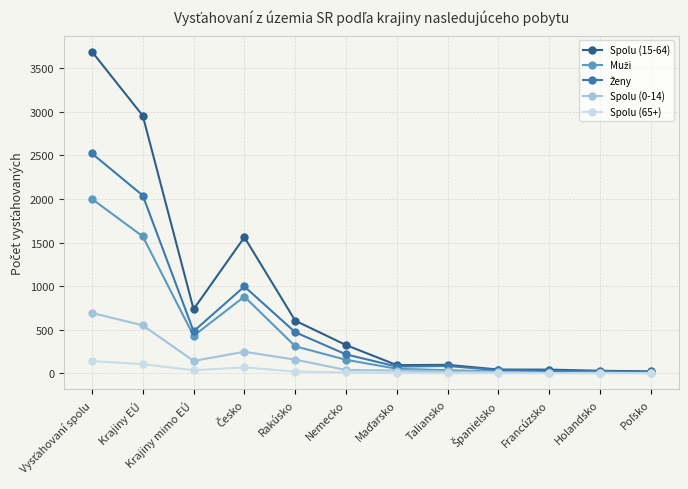

What is the spread (max minus min) of values at Nemecko?

314